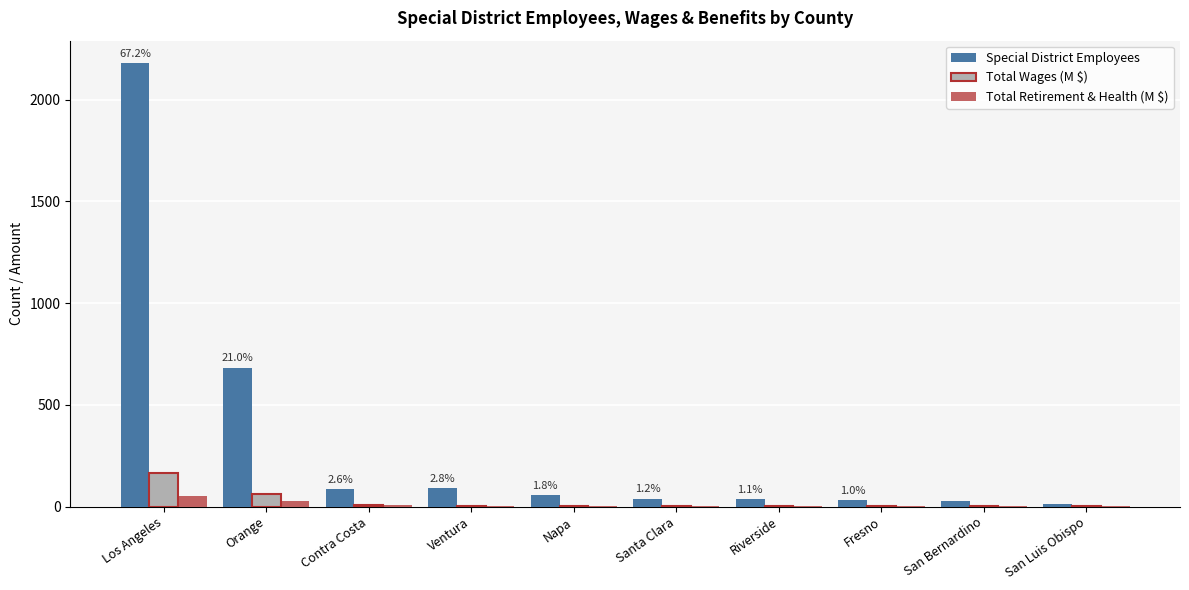

What is the maximum value for Total Wages (M $)?

163.5